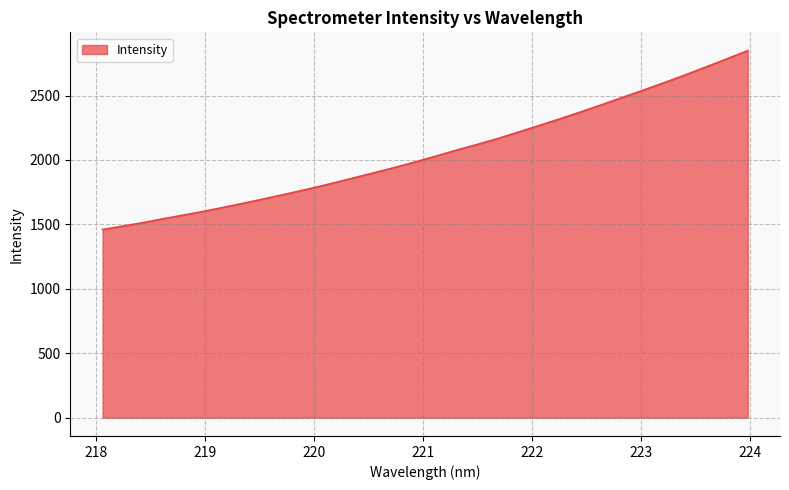

Count the number of data series in this chart.

1